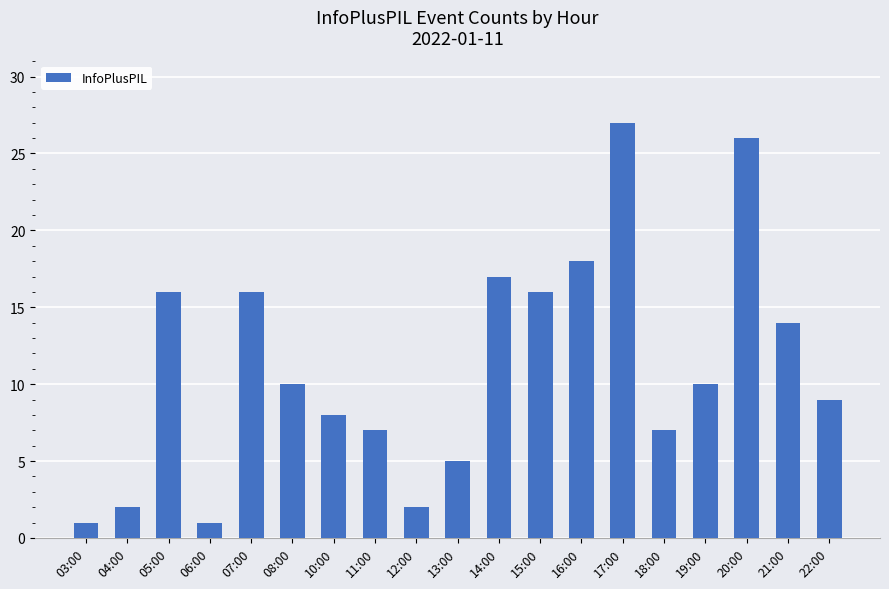

The chart shows a value of 16 at 05:00. True or false?

True